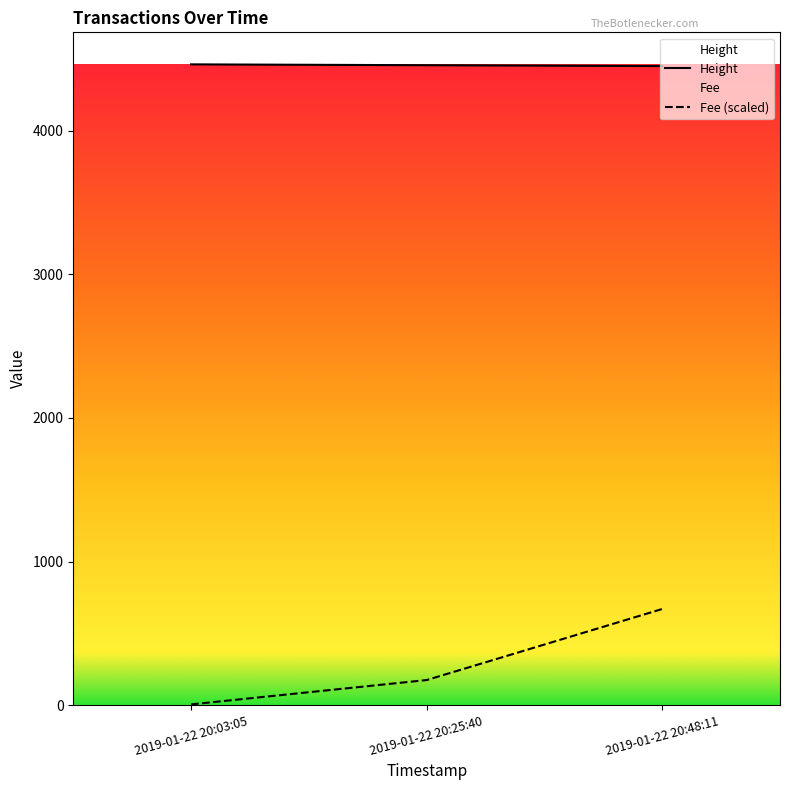

What is the approximate value of Fee at 2019-01-22 20:48:11?

669.4